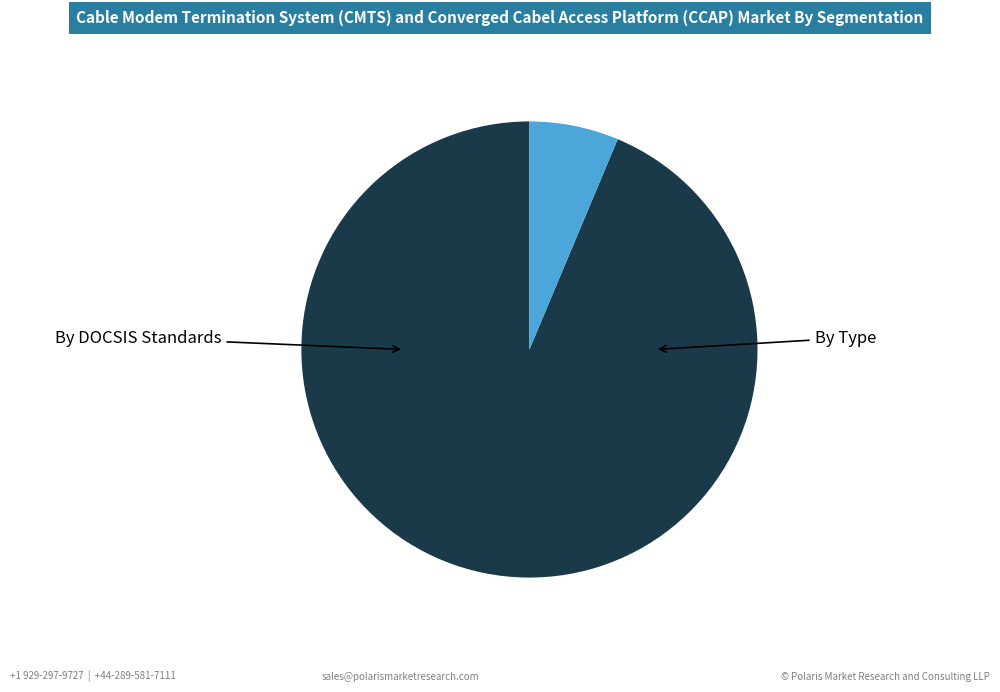

Is there any slice that represents more than half of the pie?

Yes